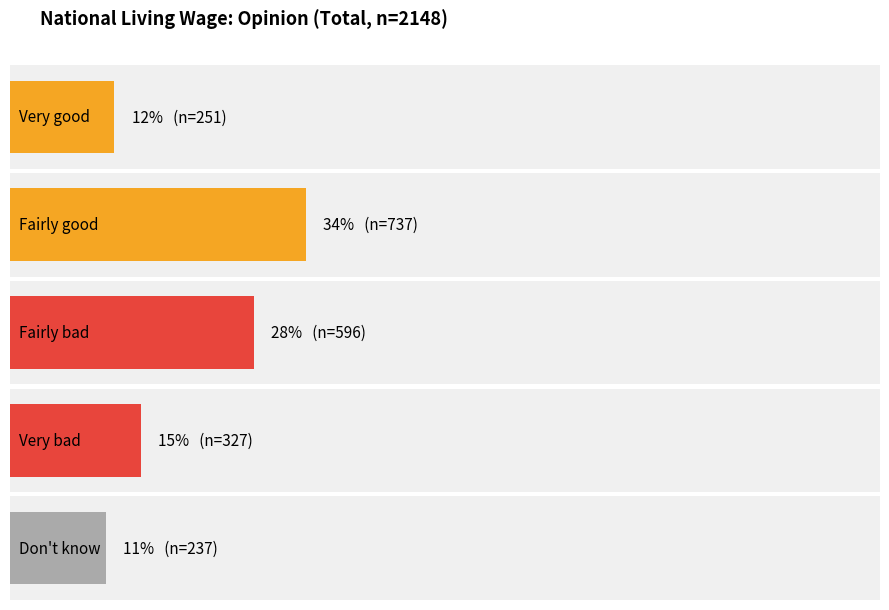

What is the label of the 2nd bar from the left?

Fairly good